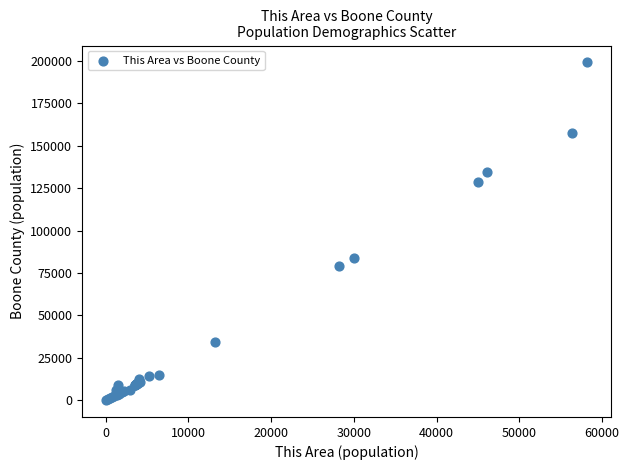

What Y value in the scatter plot is closest to 99627?

83692